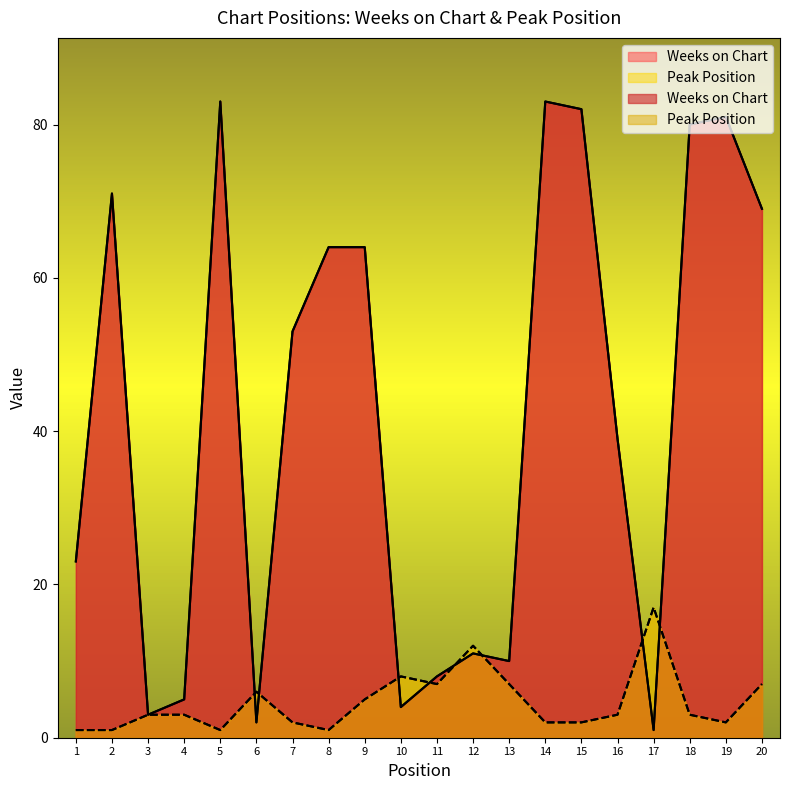

What is the value of the Weeks on Chart point at the 18th from the left?

80